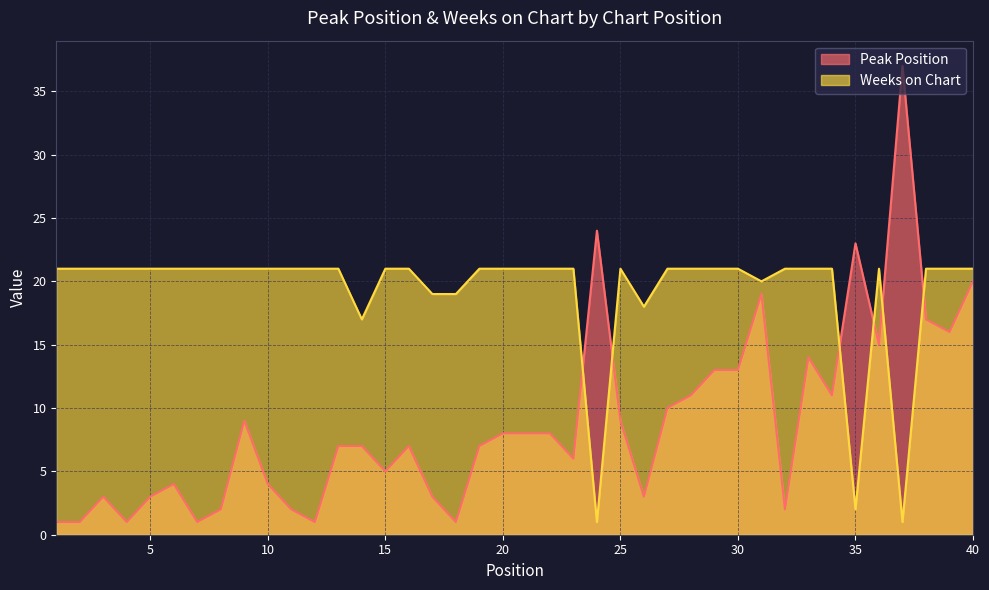

What are all the series names shown in the legend?

Peak Position, Weeks on Chart